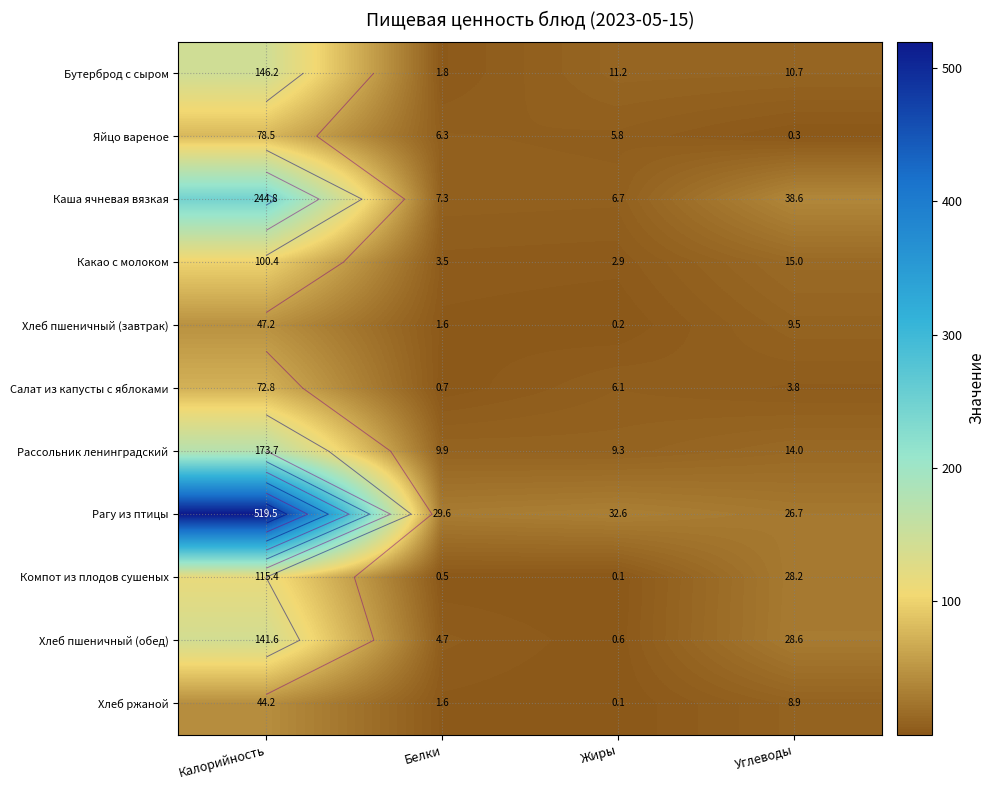

List the series in order of their peak value, highest first.

Рагу из птицы, Каша ячневая вязкая, Рассольник ленинградский, Бутерброд с сыром, Хлеб пшеничный (обед), Компот из плодов сушеных, Какао с молоком, Яйцо вареное, Салат из капусты с яблоками, Хлеб пшеничный (завтрак), Хлеб ржаной